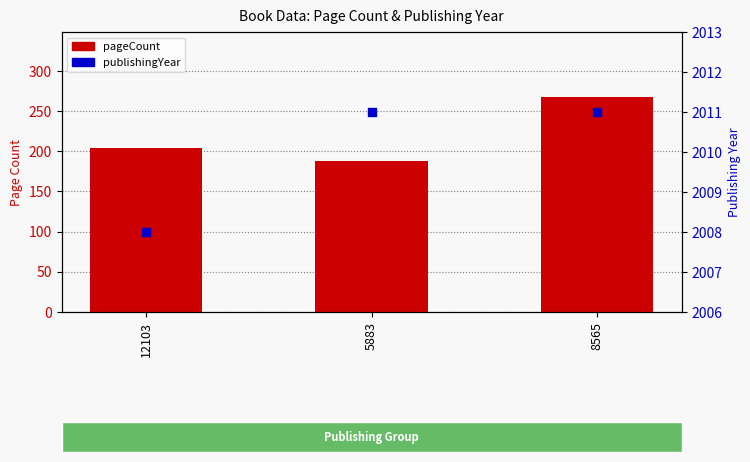

Which series has the largest Y range (max minus min)?

pageCount